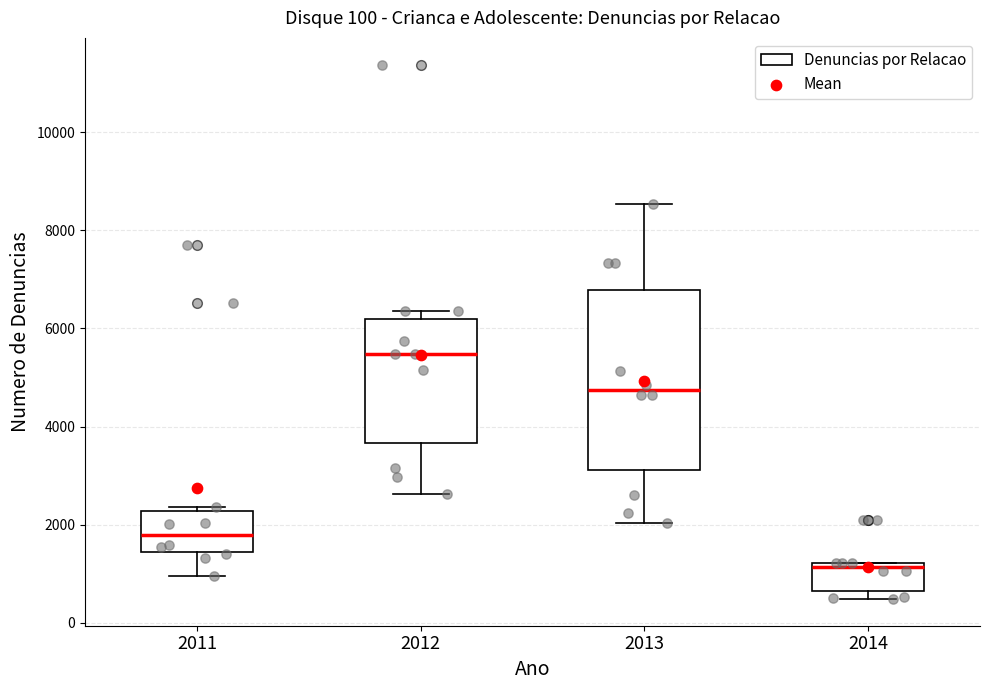

Comparing the boxes themselves (not the whiskers), which one is the tallest?

2013